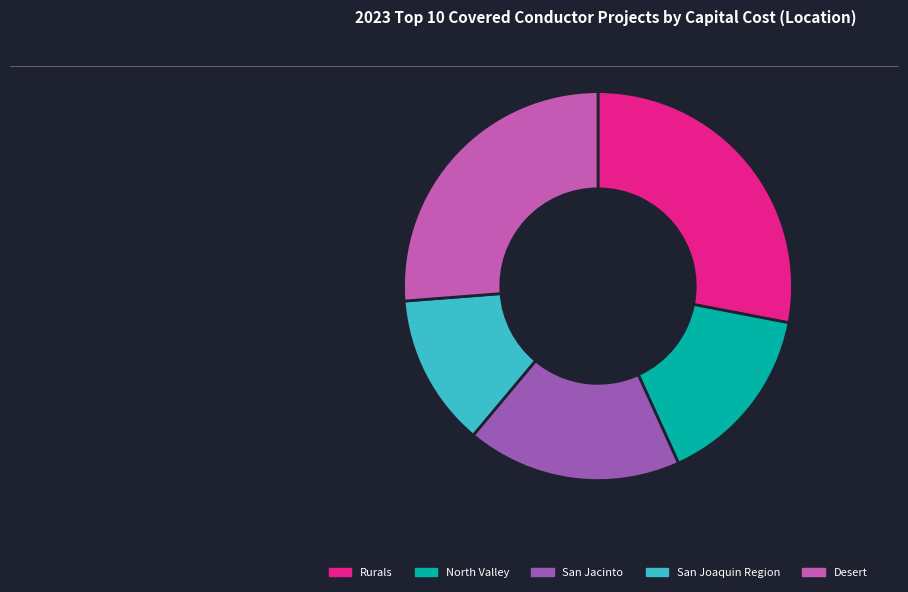

Rank the categories by value from lowest to highest.

San Joaquin Region, North Valley, San Jacinto, Desert, Rurals